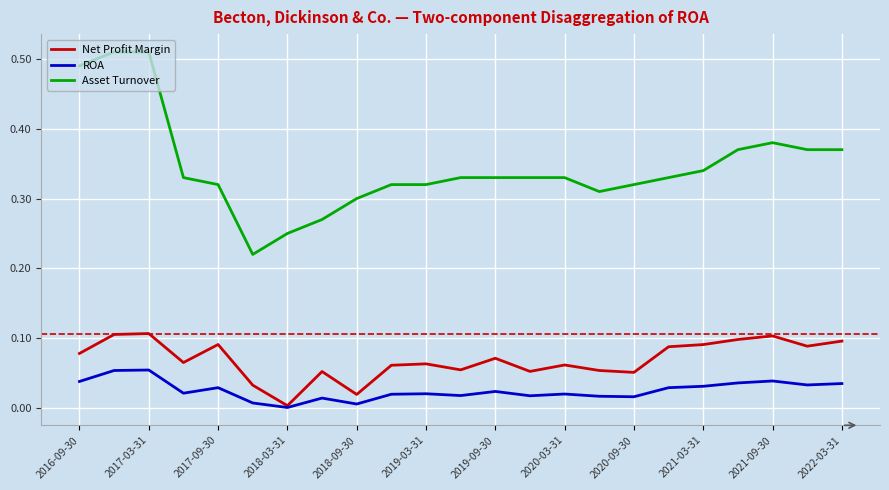

True or false: Net Profit Margin and Asset Turnover cross at least once.

False